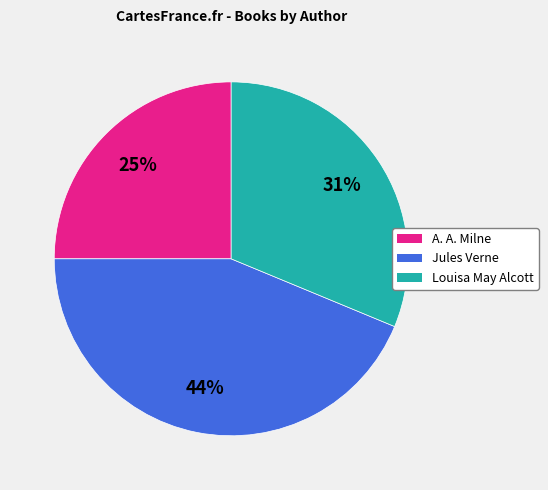

To the nearest percent, what is the average slice percentage?

33%